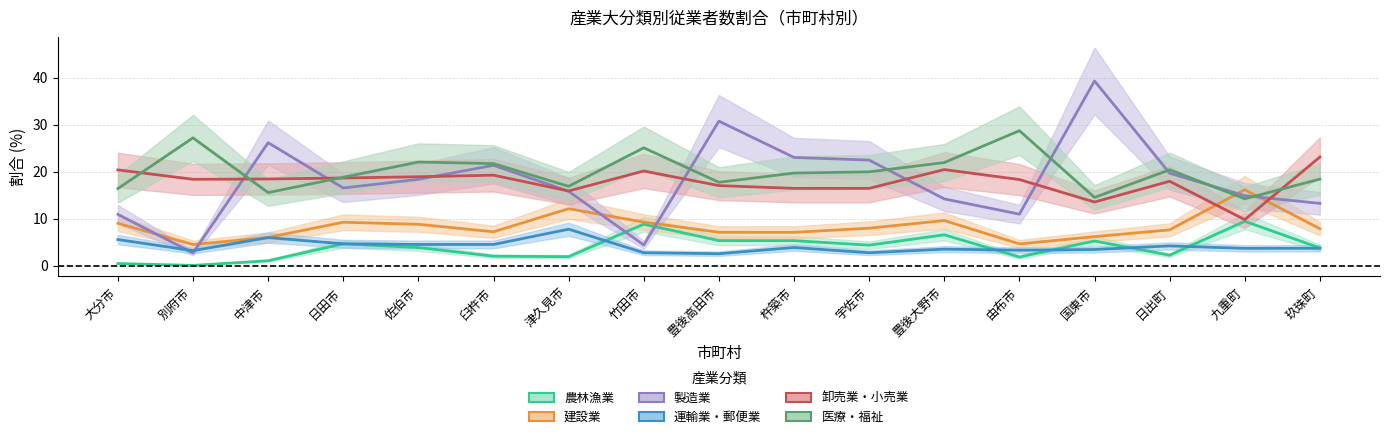

Count the number of data series in this chart.

6